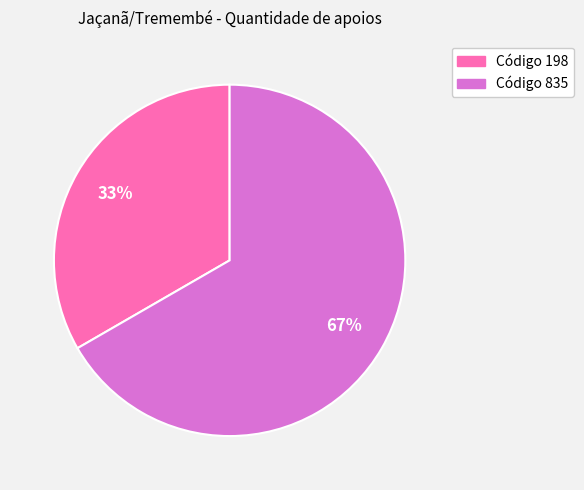

Is there a majority slice in this chart?

Yes